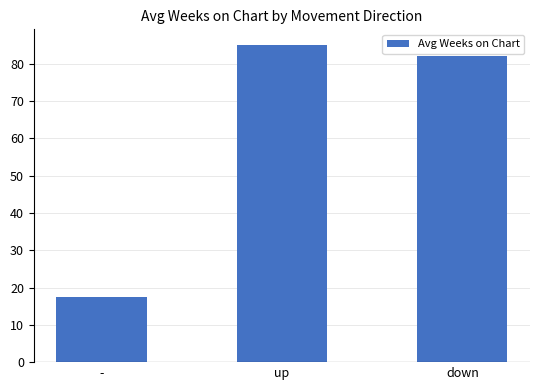

What is the label of the 2nd bar from the right?

up